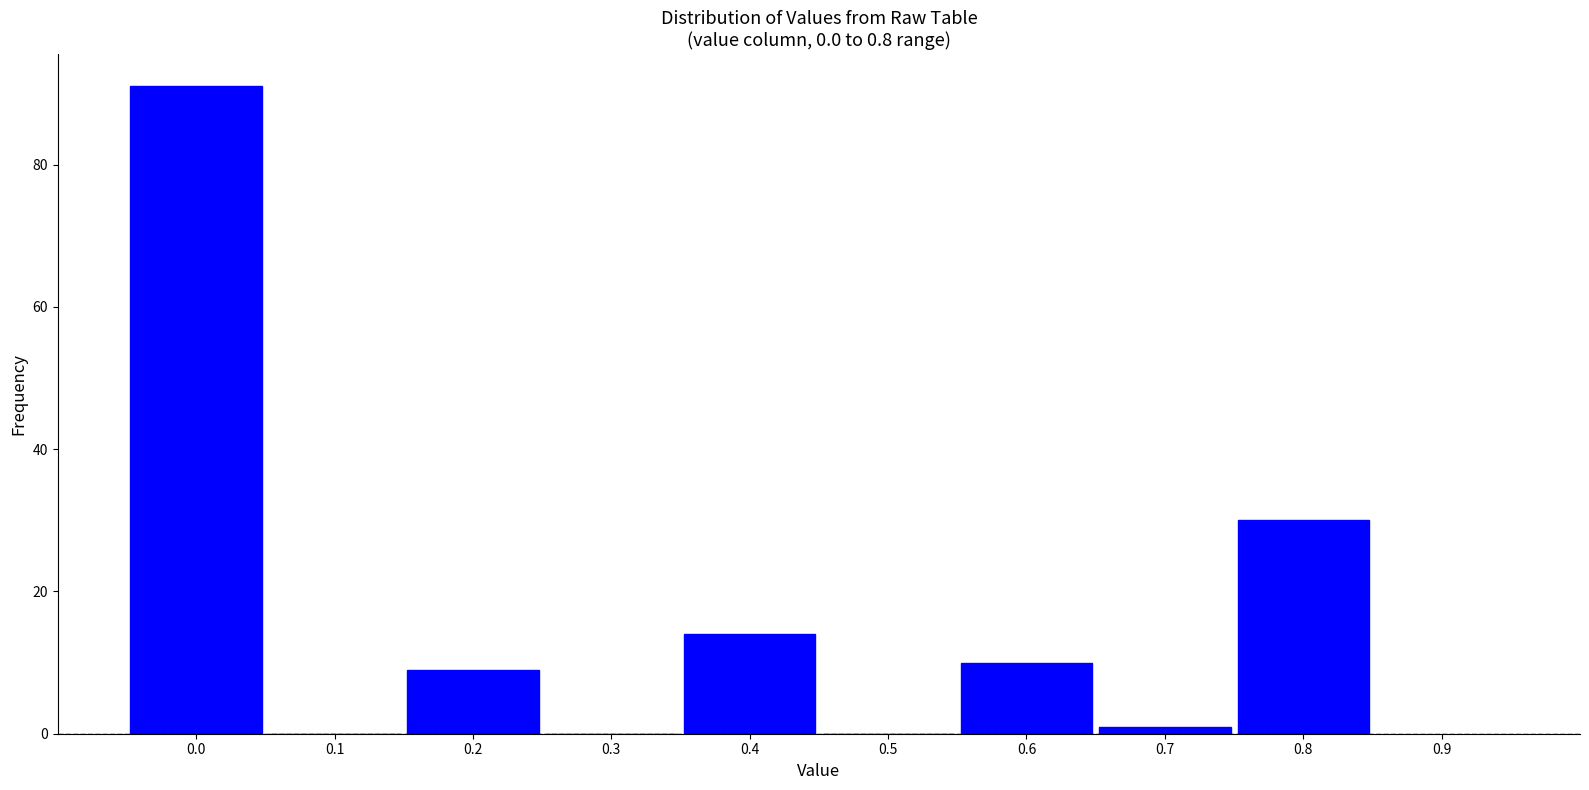

Reading right to left, what are all the values shown in this chart?

0.8=30	0.7=1	0.6=10	0.5=0	0.4=14	0.3=0	0.2=9	0.1=0	0.0=91